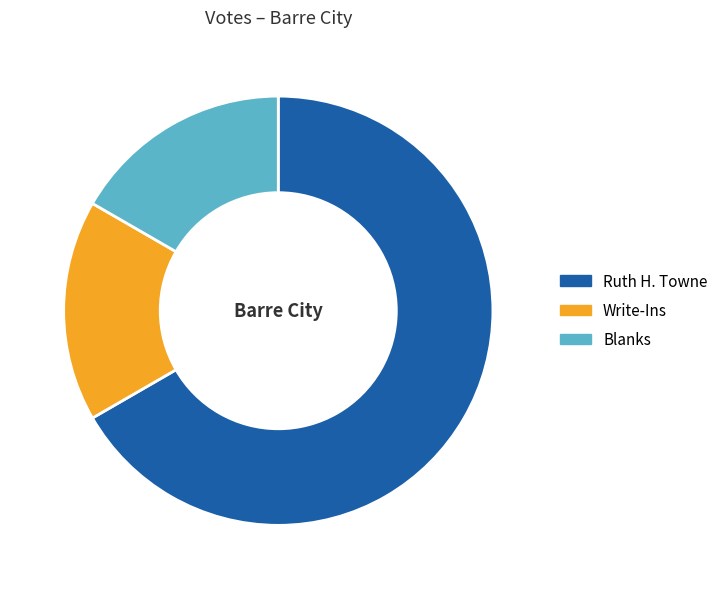

Is it true that Ruth H. Towne is 67% of the pie?

True